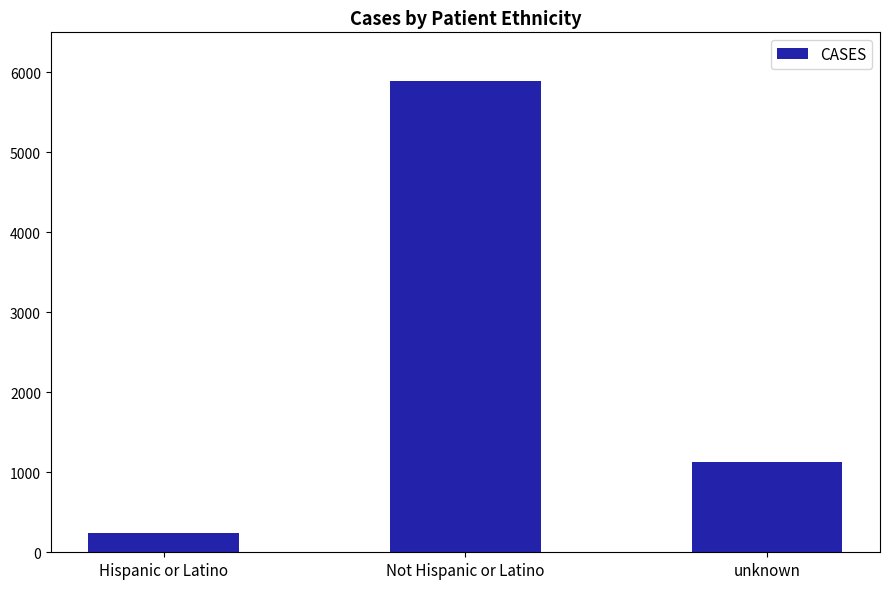

Count the number of categories in the chart.

3